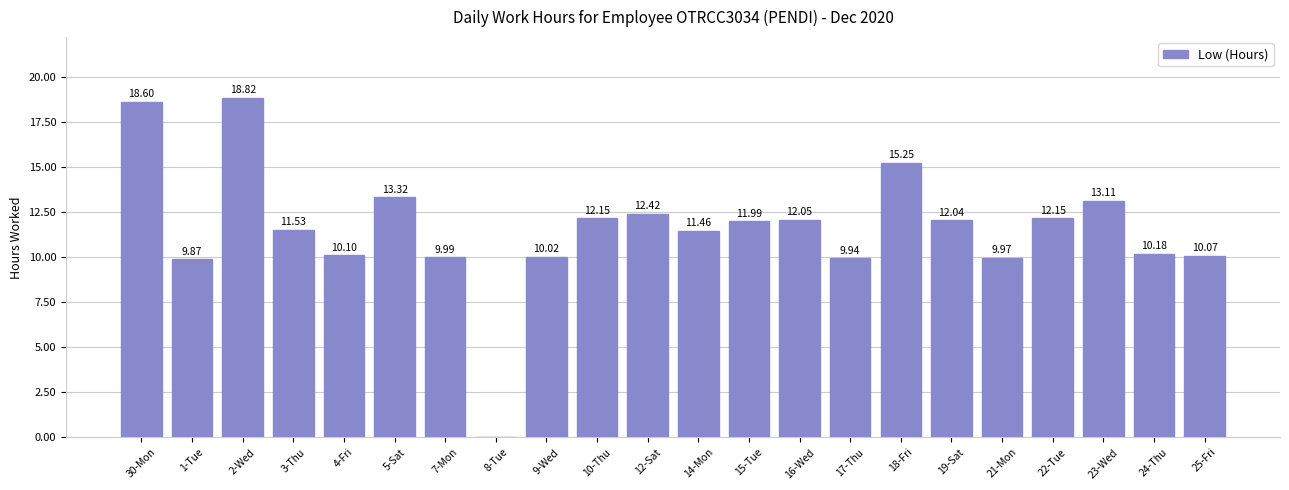

How many values are above zero?

21